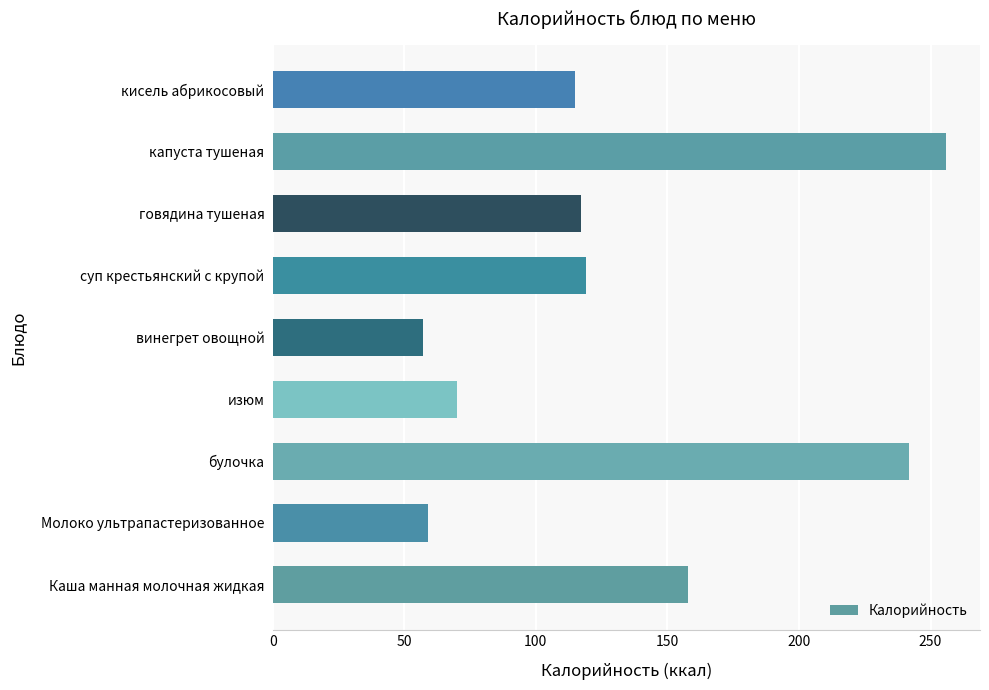

What is the minimum value shown in the chart?

57